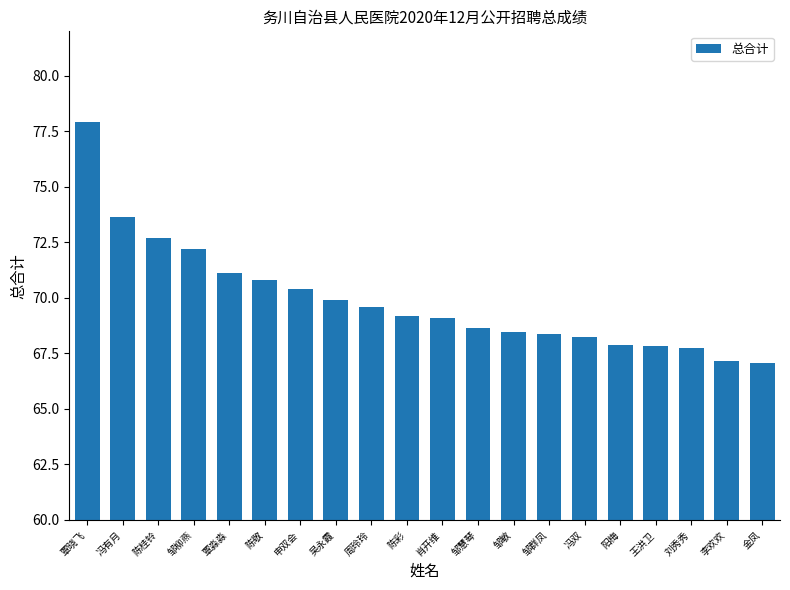

Which category has the highest value across all series?

覃晓飞